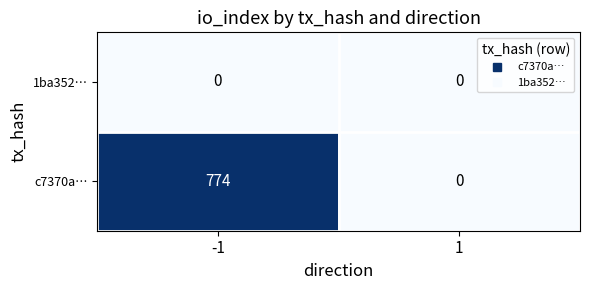

Which series has the widest spread of values?

c7370a…